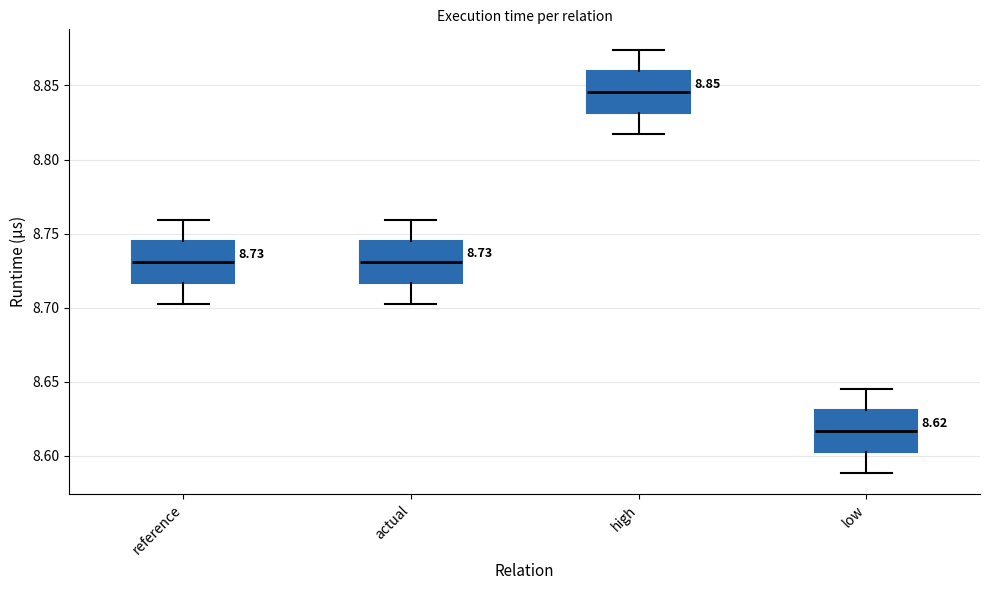

Which box has the highest median line?

high